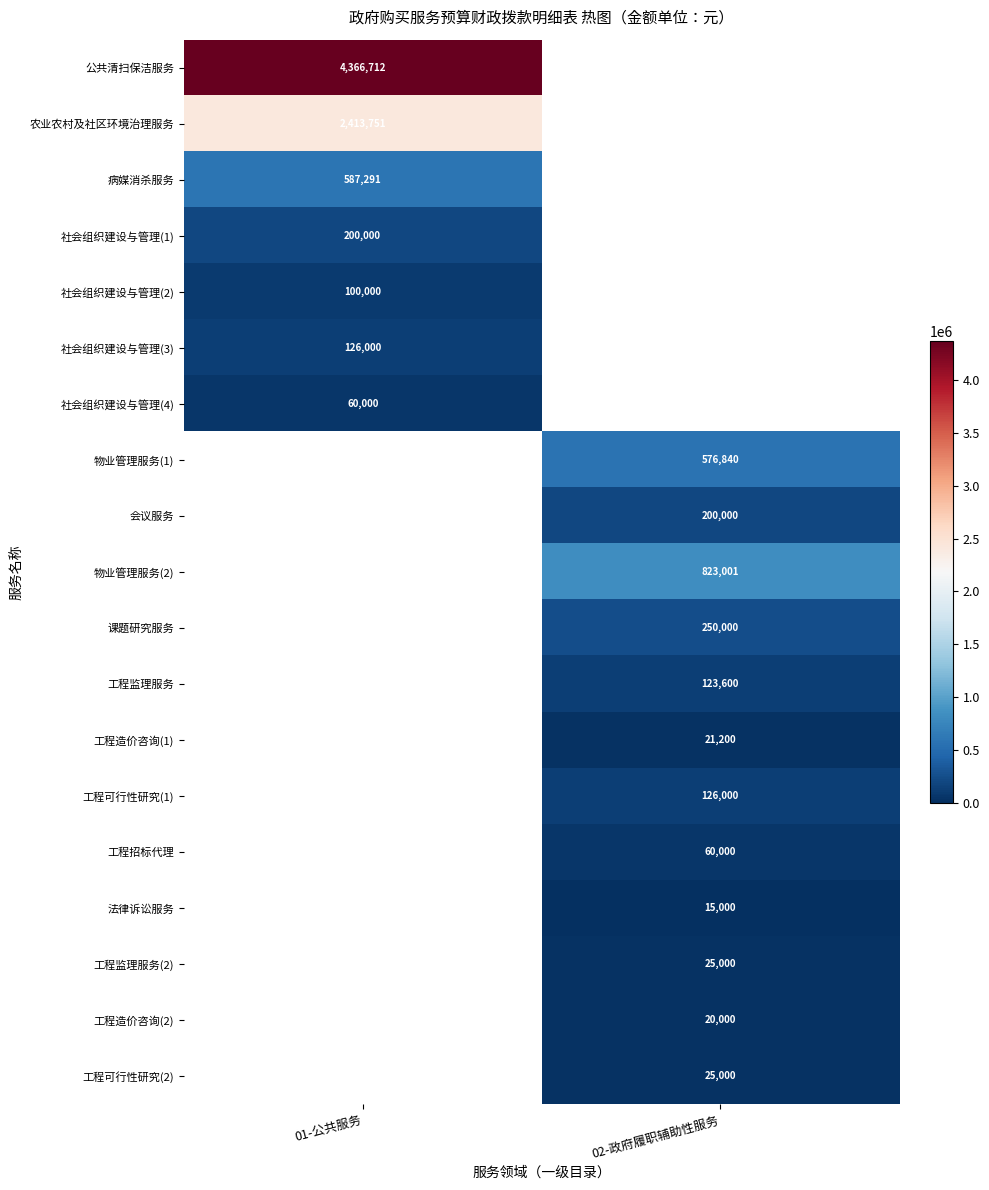

At how many categories does at least one series exceed 2698704?

1